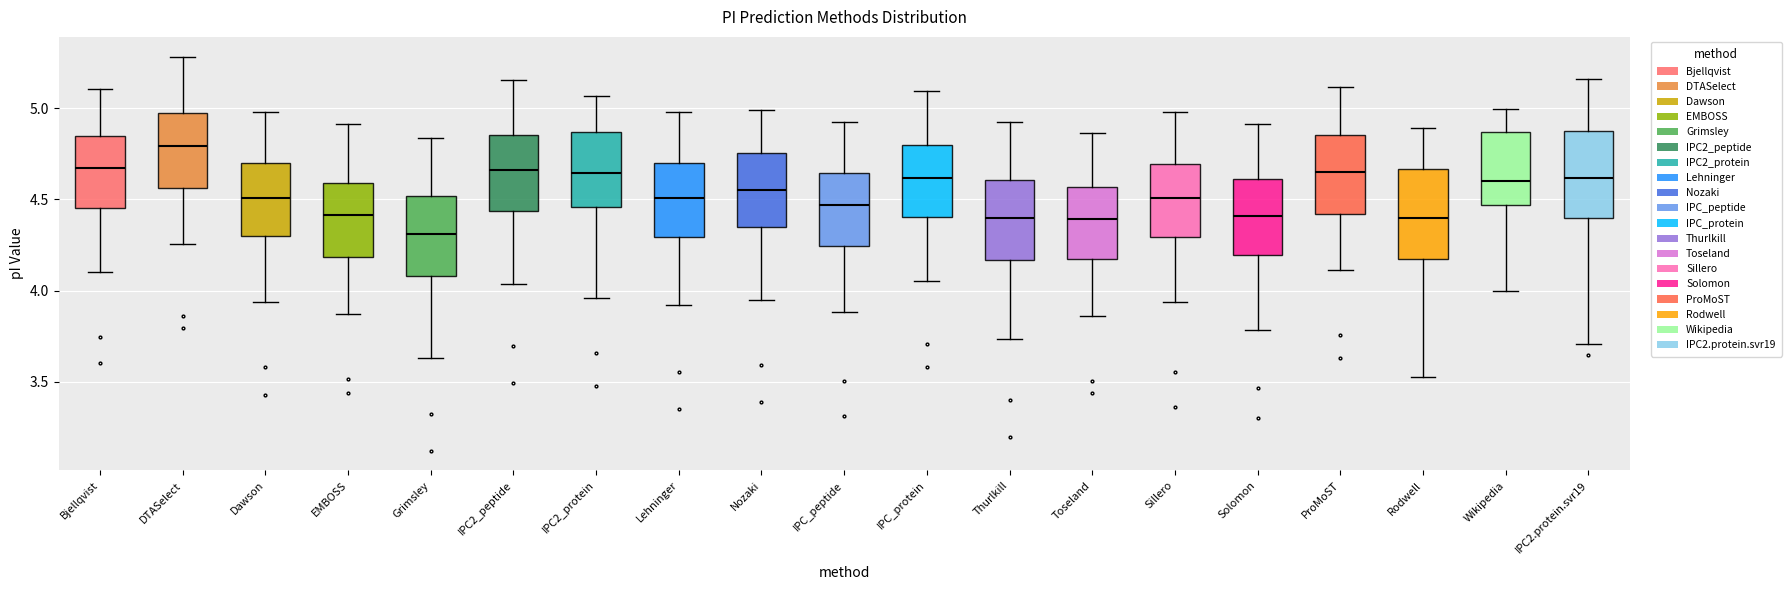

Reading left to right, read every box against the y-axis: the position of its median line, the range the box covers, and the ends of its whiskers. The values are not printed on the chart, so give them approximately, as read against the axis.

Bjellqvist: median 4.65, box 4.45 to 4.85, whiskers 4.10 to 5.10
DTASelect: median 4.80, box 4.55 to 4.95, whiskers 4.25 to 5.30
Dawson: median 4.50, box 4.30 to 4.70, whiskers 3.95 to 5.00
EMBOSS: median 4.40, box 4.20 to 4.60, whiskers 3.85 to 4.90
Grimsley: median 4.30, box 4.10 to 4.50, whiskers 3.65 to 4.85
IPC2_peptide: median 4.65, box 4.45 to 4.85, whiskers 4.05 to 5.15
IPC2_protein: median 4.65, box 4.45 to 4.85, whiskers 3.95 to 5.05
Lehninger: median 4.50, box 4.30 to 4.70, whiskers 3.90 to 5.00
Nozaki: median 4.55, box 4.35 to 4.75, whiskers 3.95 to 5.00
IPC_peptide: median 4.45, box 4.25 to 4.65, whiskers 3.90 to 4.95
IPC_protein: median 4.60, box 4.40 to 4.80, whiskers 4.05 to 5.10
Thurlkill: median 4.40, box 4.15 to 4.60, whiskers 3.75 to 4.95
Toseland: median 4.40, box 4.15 to 4.55, whiskers 3.85 to 4.85
Sillero: median 4.50, box 4.30 to 4.70, whiskers 3.95 to 5.00
Solomon: median 4.40, box 4.20 to 4.60, whiskers 3.80 to 4.90
ProMoST: median 4.65, box 4.40 to 4.85, whiskers 4.10 to 5.10
Rodwell: median 4.40, box 4.15 to 4.65, whiskers 3.55 to 4.90
Wikipedia: median 4.60, box 4.45 to 4.85, whiskers 4.00 to 5.00
IPC2.protein.svr19: median 4.60, box 4.40 to 4.85, whiskers 3.70 to 5.15